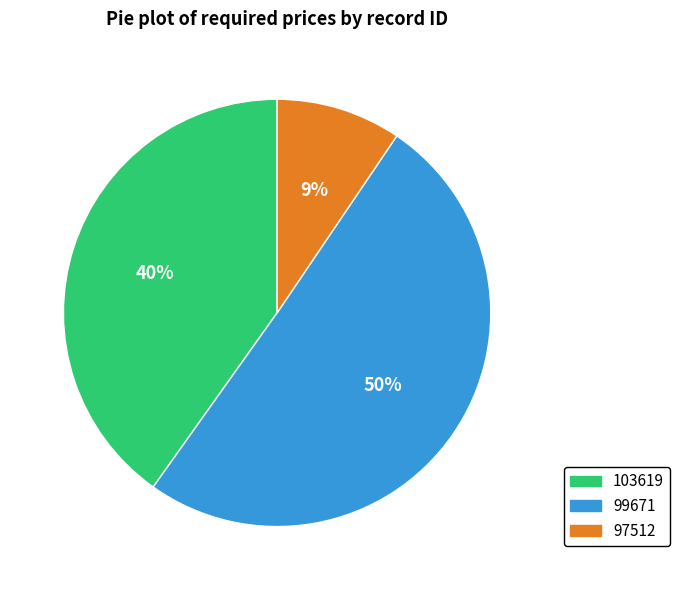

Count the number of slices in the pie.

3